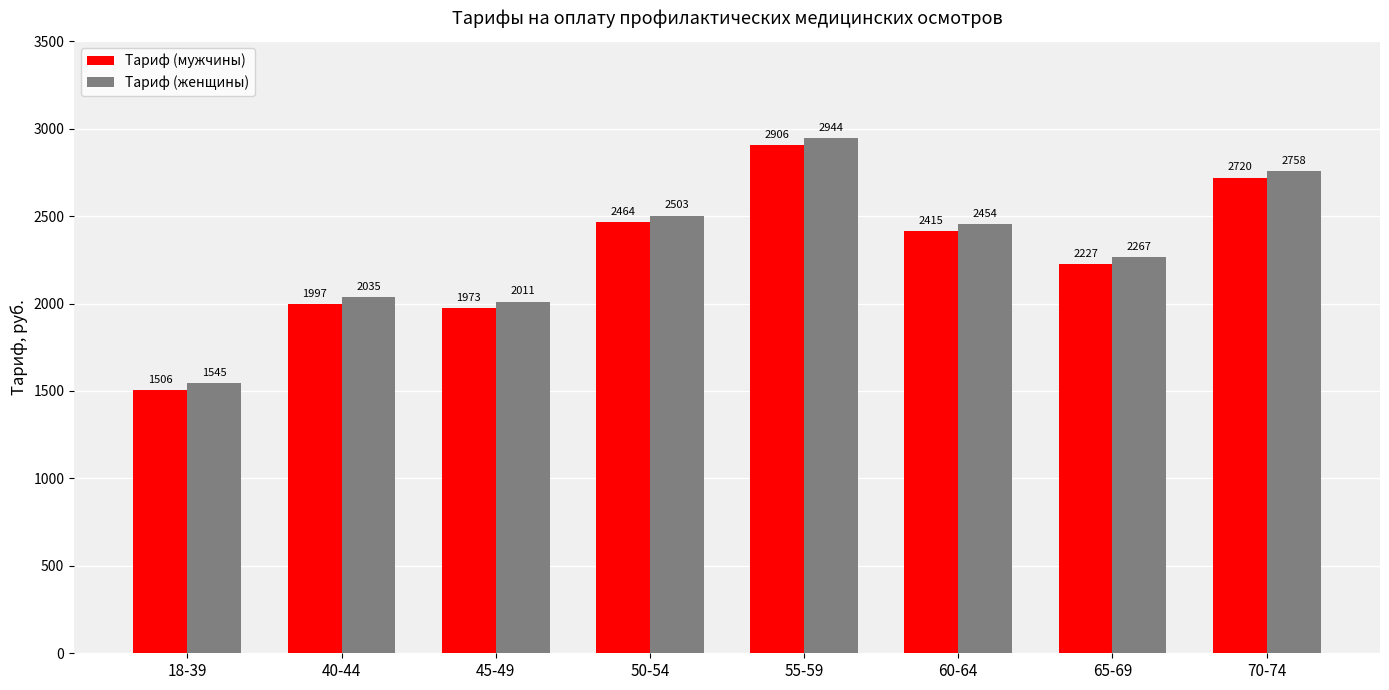

What are all the series names shown in the legend?

Тариф (мужчины), Тариф (женщины)